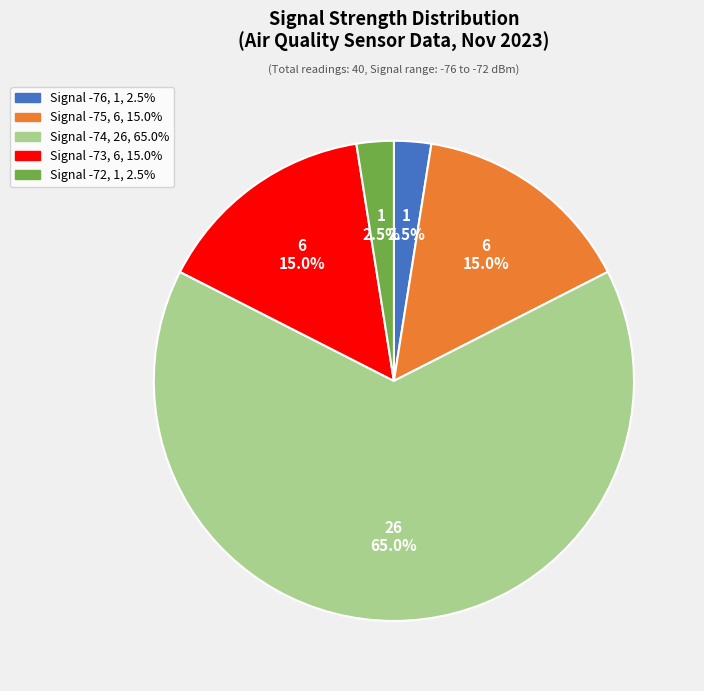

Is there a majority slice in this chart?

Yes